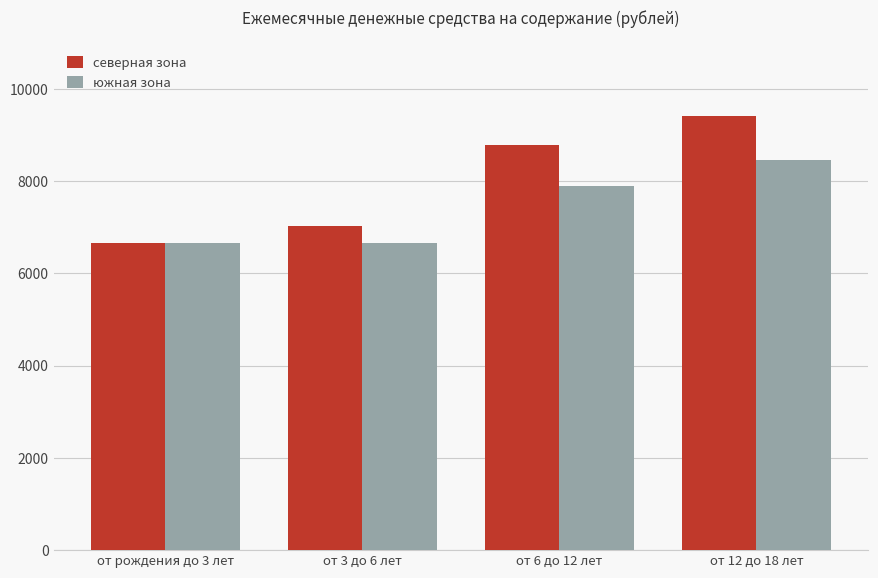

What is the label of the 1st bar from the right?

от 12 до 18 лет